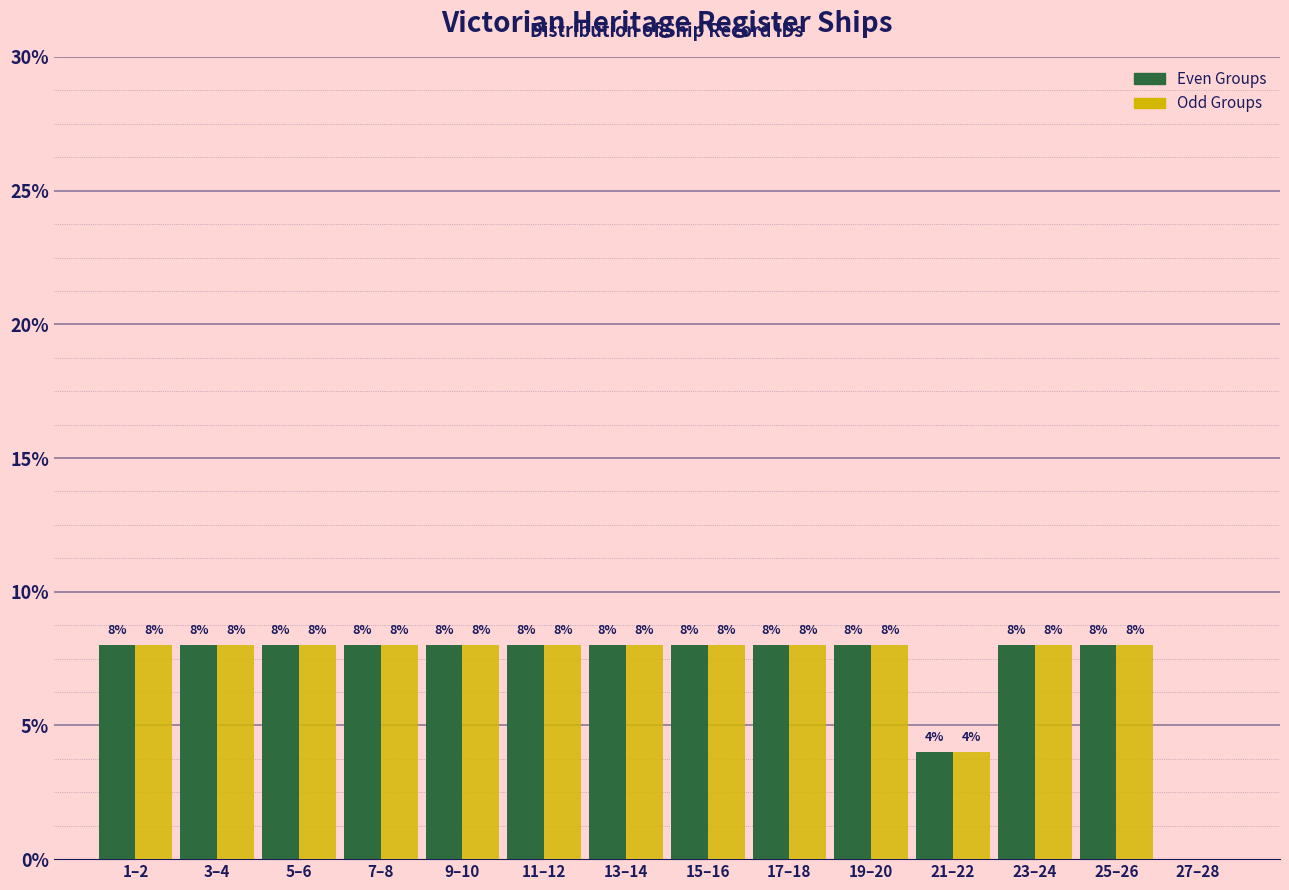

Reading left to right, transcribe all the data shown in this chart.

Even Groups: 1–2=8	3–4=8	5–6=8	7–8=8	9–10=8	11–12=8	13–14=8	15–16=8	17–18=8	19–20=8	21–22=4	23–24=8	25–26=8	27–28=0
Odd Groups: 1–2=8	3–4=8	5–6=8	7–8=8	9–10=8	11–12=8	13–14=8	15–16=8	17–18=8	19–20=8	21–22=4	23–24=8	25–26=8	27–28=0